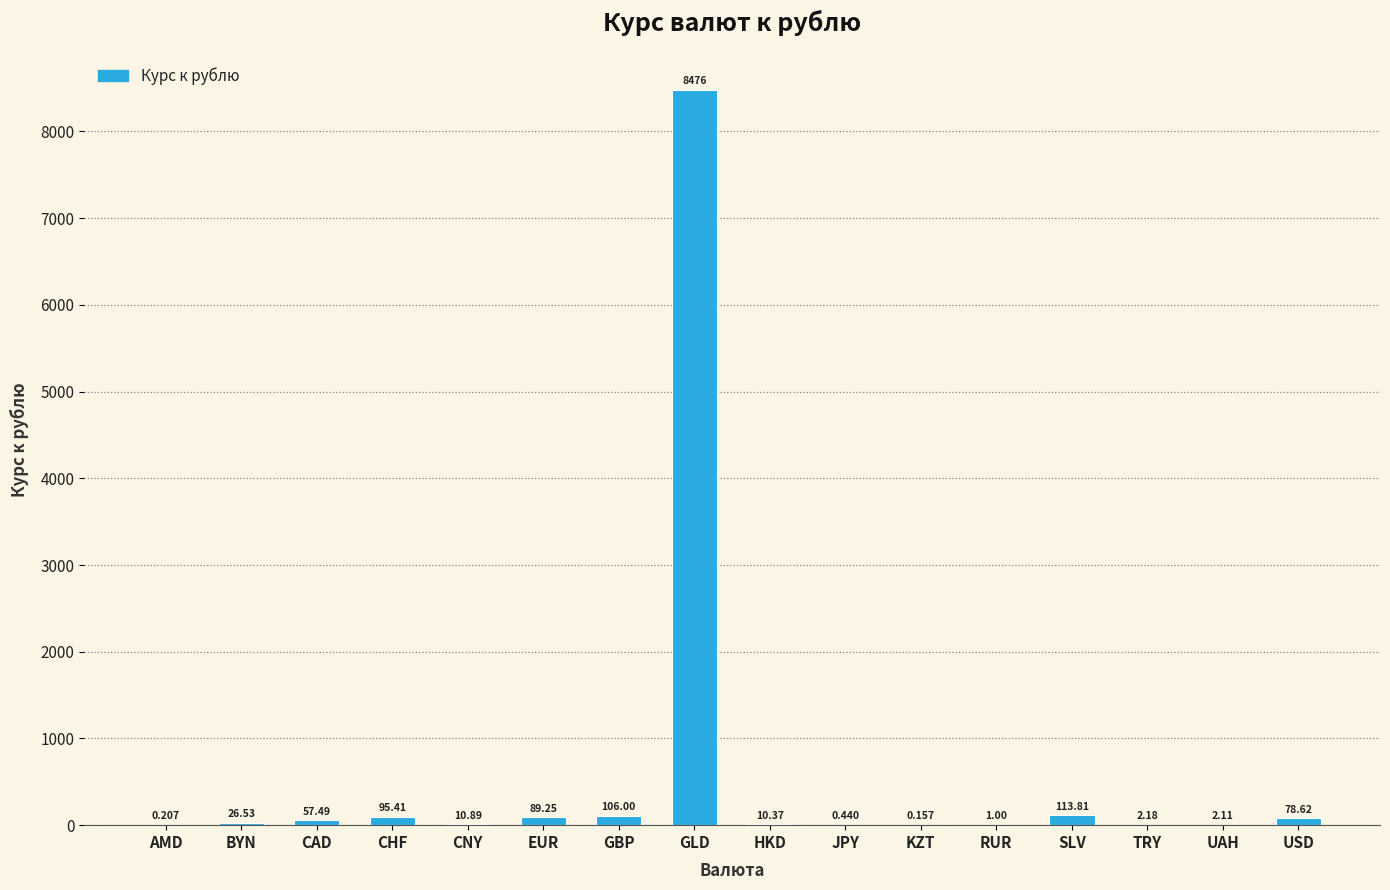

What is the greatest value displayed?

8476.0